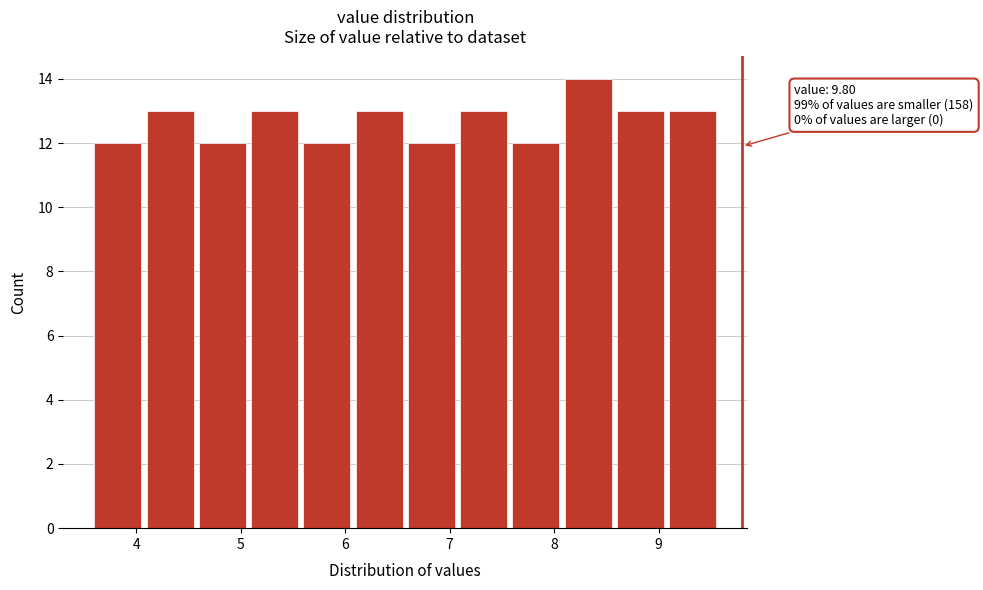

Which range on the x-axis has the tallest bar?

8.1 to 8.6